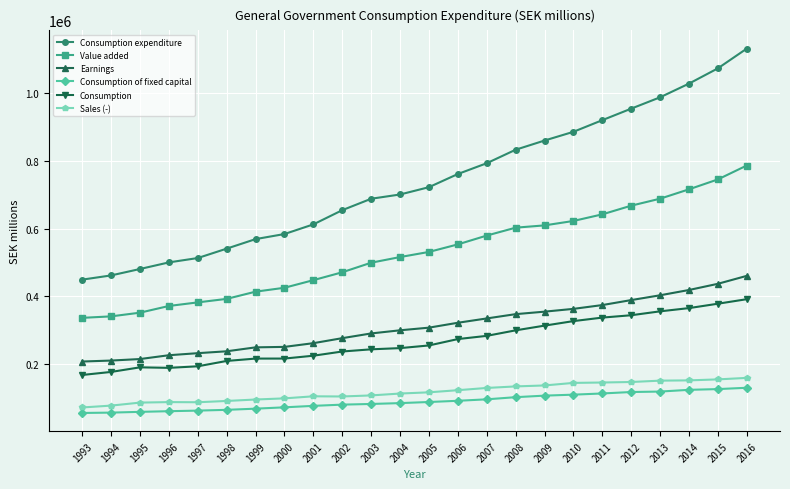

True or false: Consumption expenditure has more than 1 points higher than both neighbors.

False